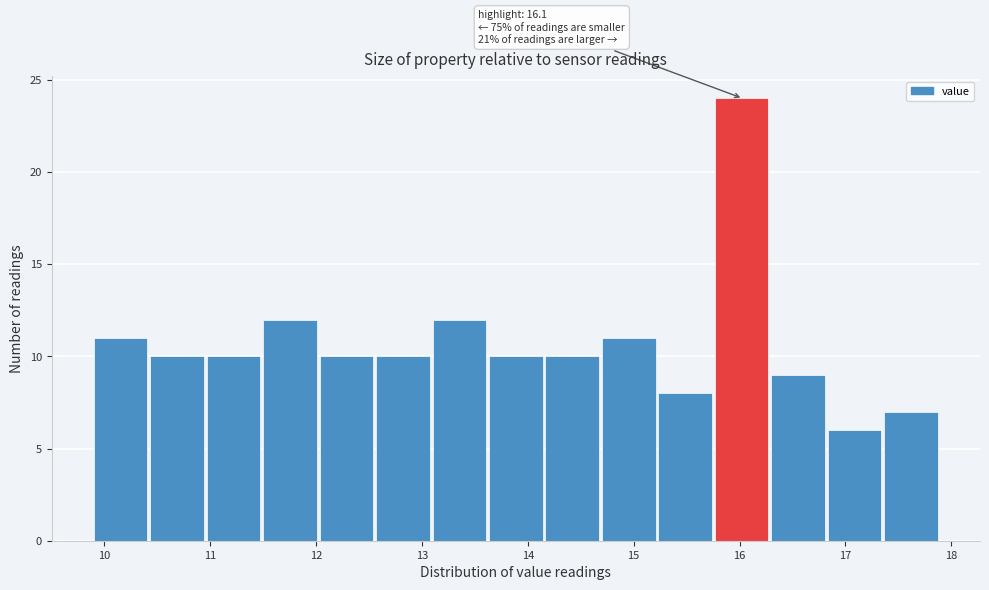

Which range on the x-axis has the tallest bar?

15.8 to 16.3